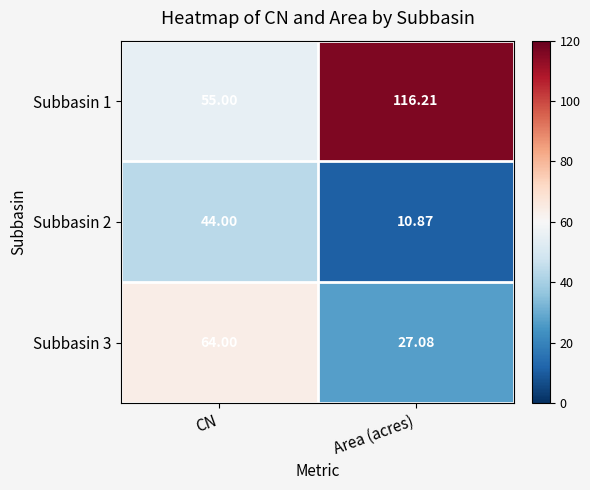

At which label does Subbasin 1 first exceed 116?

Area (acres)